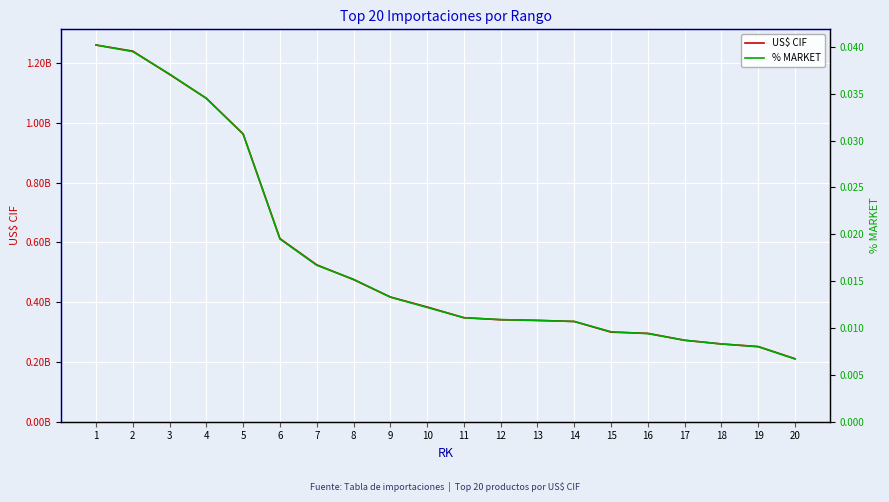

Which series has the largest range (max minus min)?

US$ CIF